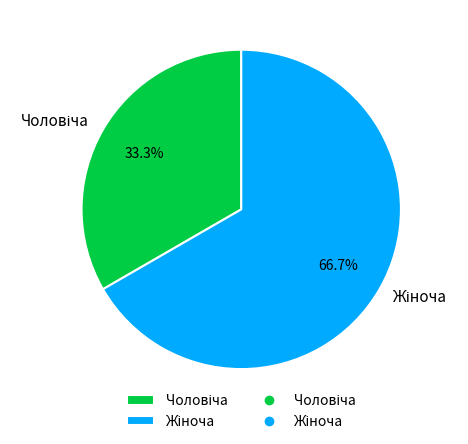

To the nearest percent, what is the difference between the largest and smallest slice percentages?

33%